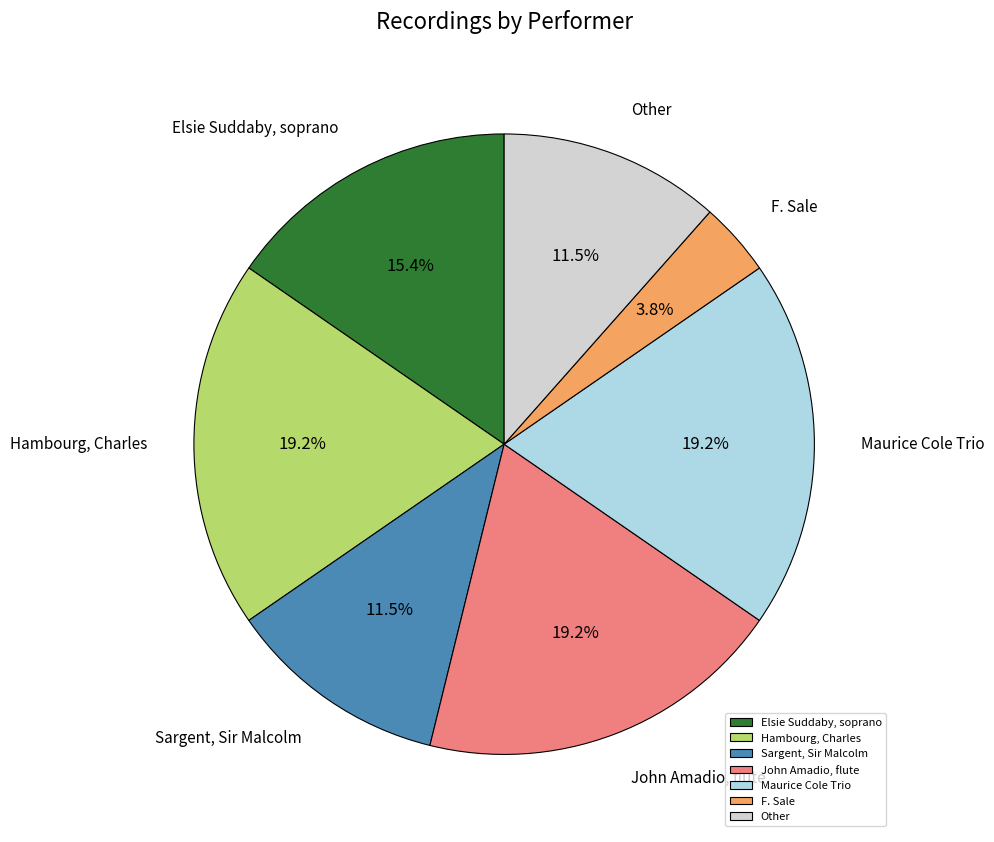

Combined, do F. Sale and Maurice Cole Trio account for over 50%?

No